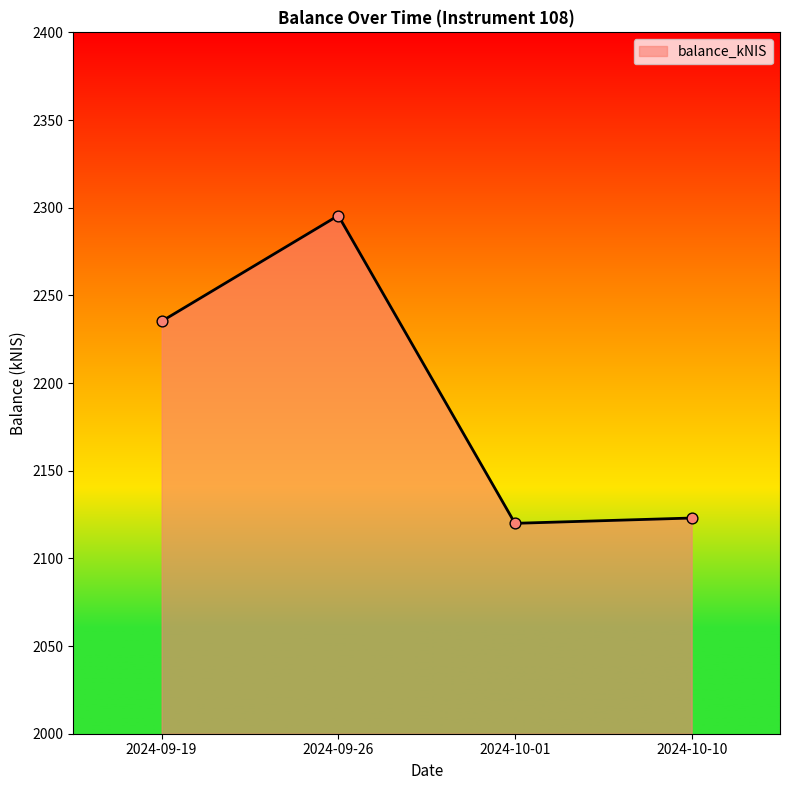

What is the change in value from 2024-09-19 to 2024-10-10?

-112.2